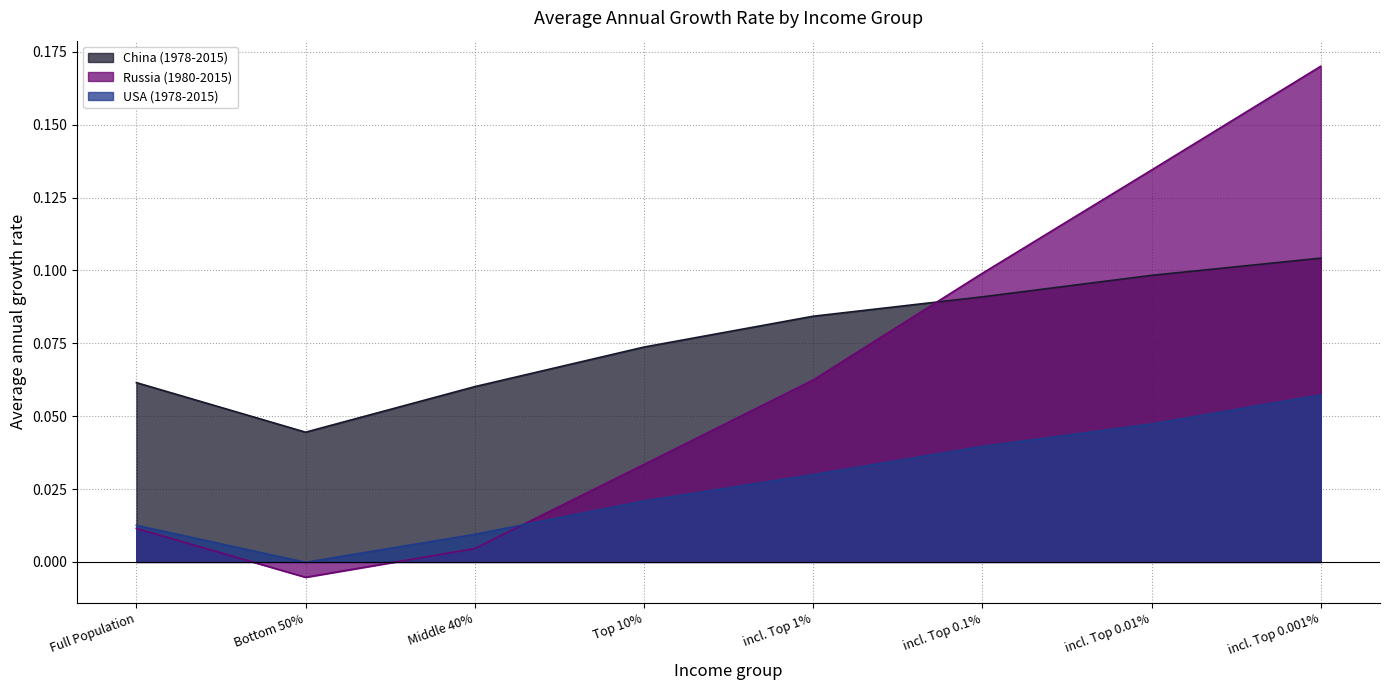

What is the spread (max minus min) of values at Full Population?

0.1